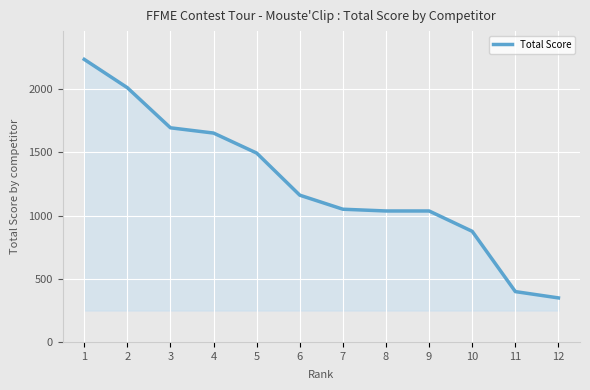

What is the difference between the maximum and second lowest values?

1838.1